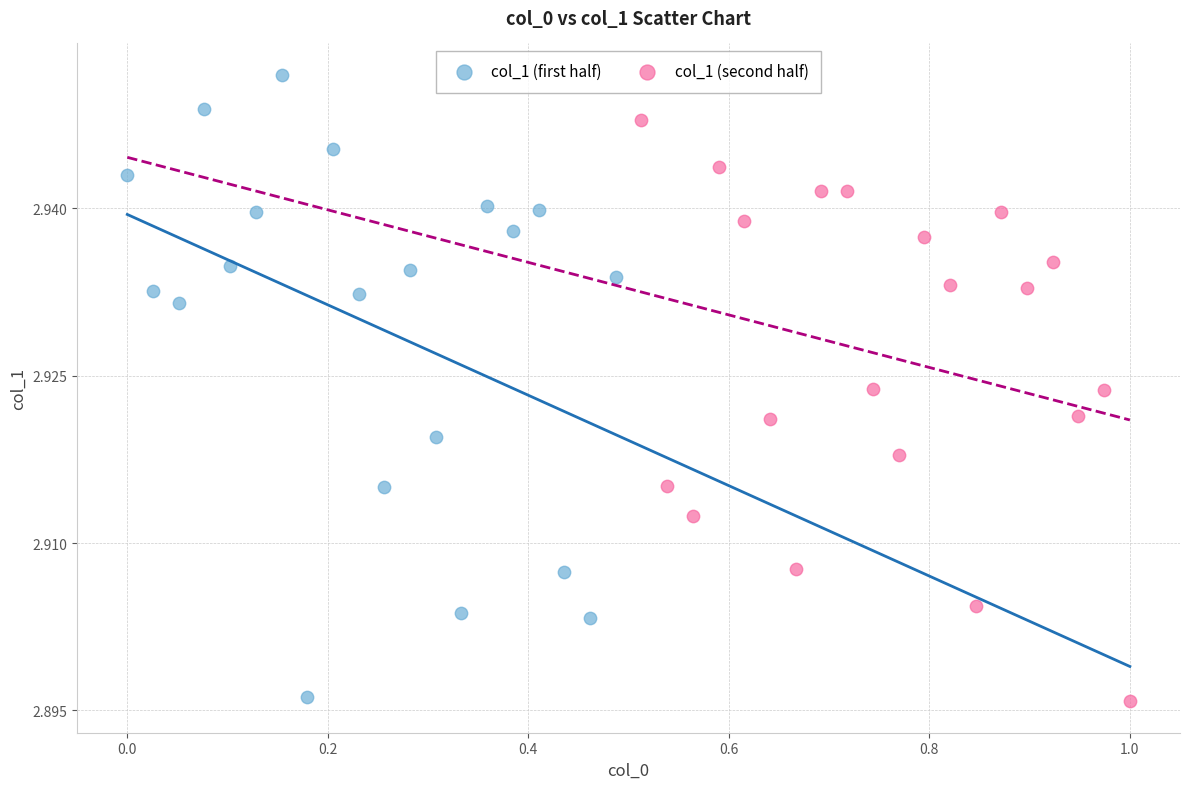

Which series reaches the maximum Y coordinate?

col_1 (first half)